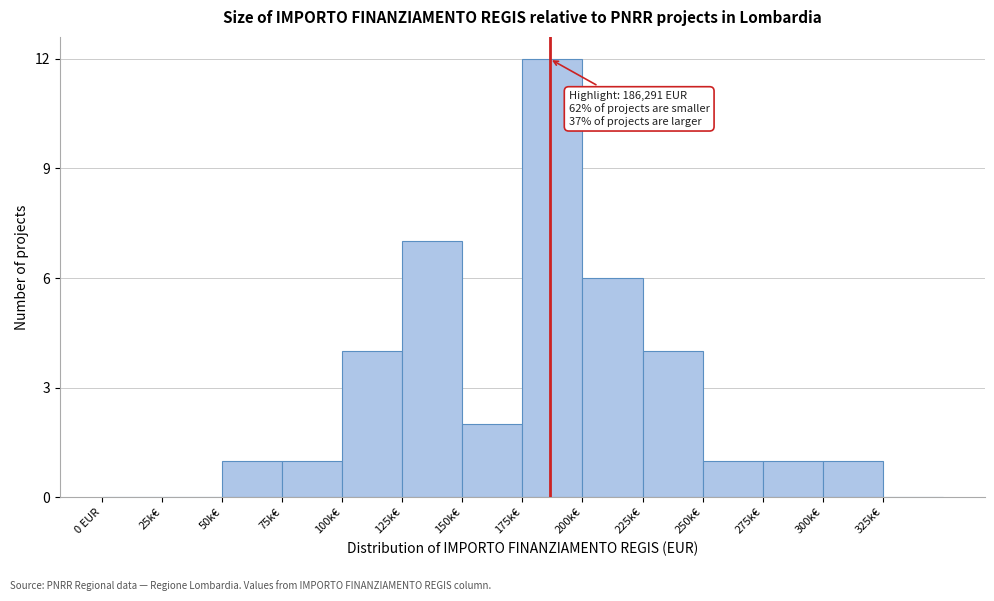

Reading left to right, extract all data points from this chart.

0 EUR=0	25k€=0	50k€=1	75k€=1	100k€=4	125k€=7	150k€=2	175k€=12	200k€=6	225k€=4	250k€=1	275k€=1	300k€=1	325k€=0